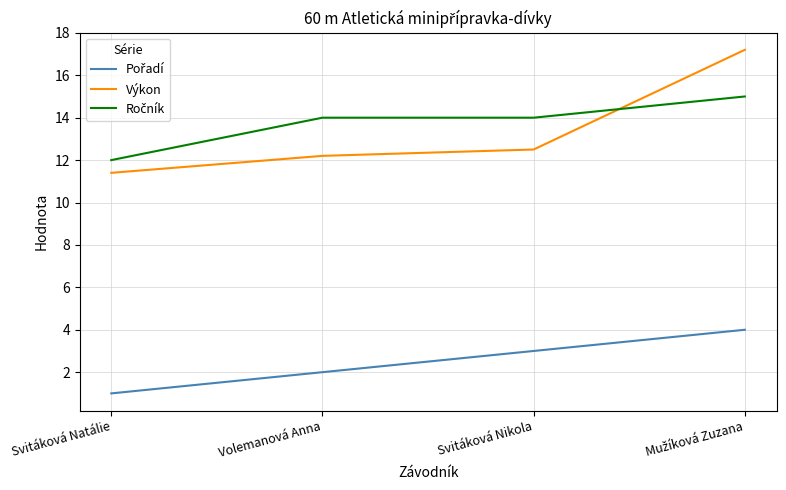

Which label corresponds to the smallest value in the chart?

Svitáková Natálie